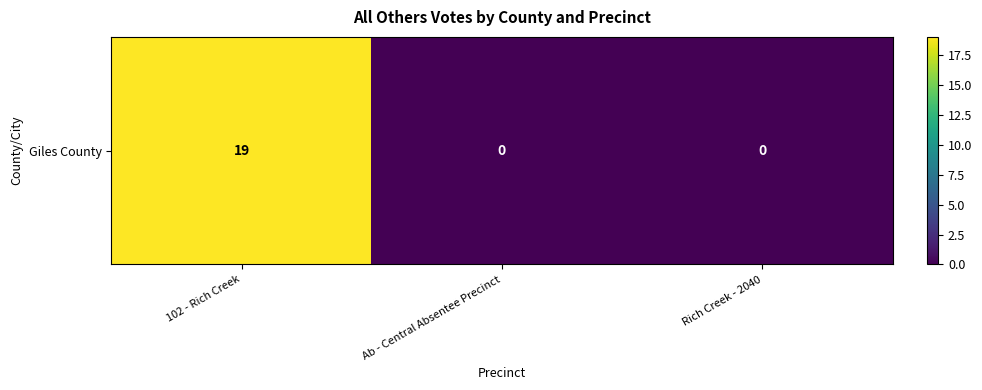

Reading right to left, extract all data points from this chart.

0	0	19